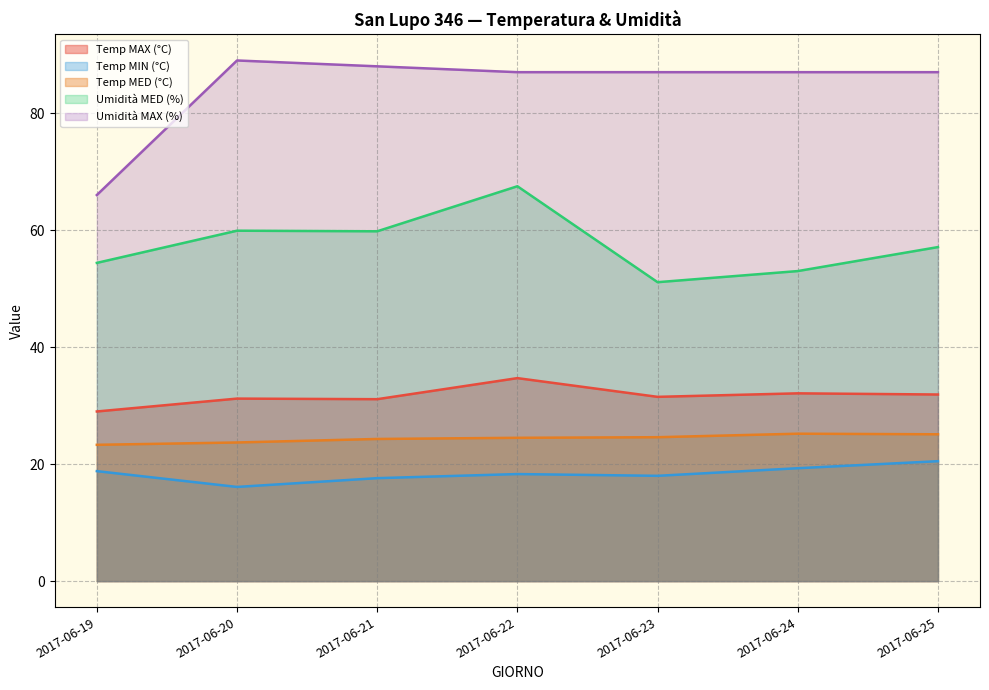

What are all the series names shown in the legend?

Temp MAX (°C), Temp MIN (°C), Temp MED (°C), Umidità MED (%), Umidità MAX (%)